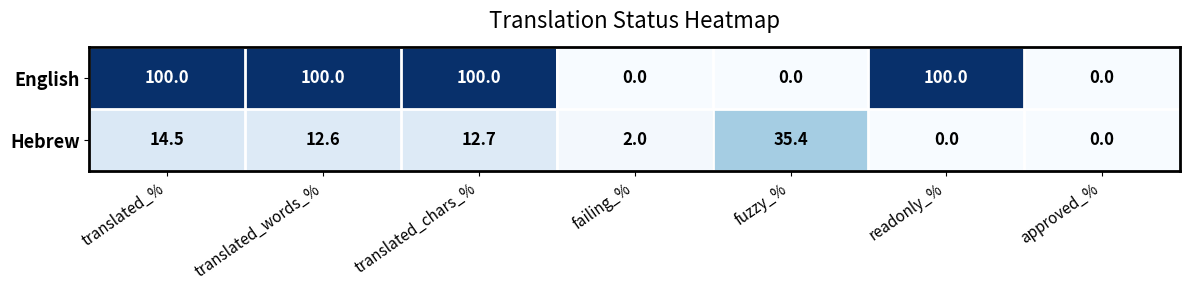

At how many categories does at least one series exceed 41?

4